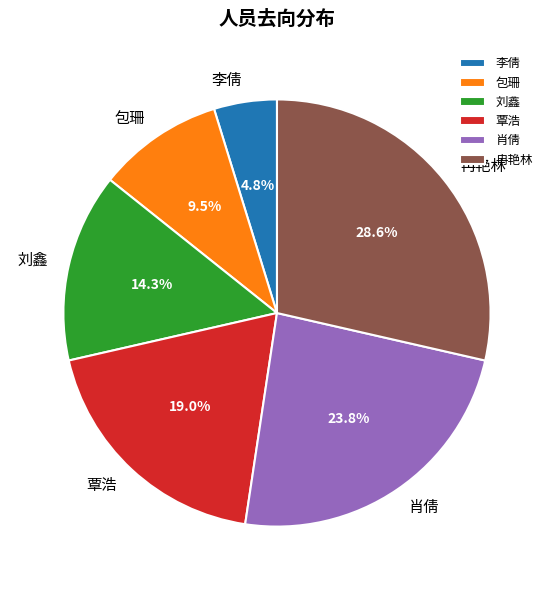

To the nearest percent, what portion does 肖倩 represent?

24%